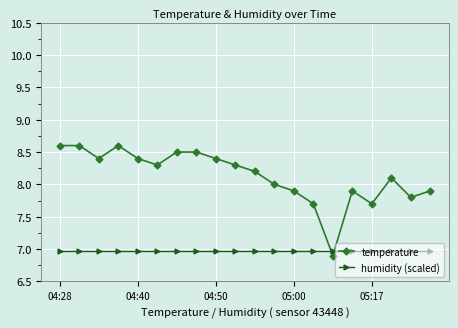

What is the lowest value of the humidity (scaled) series?

7.0